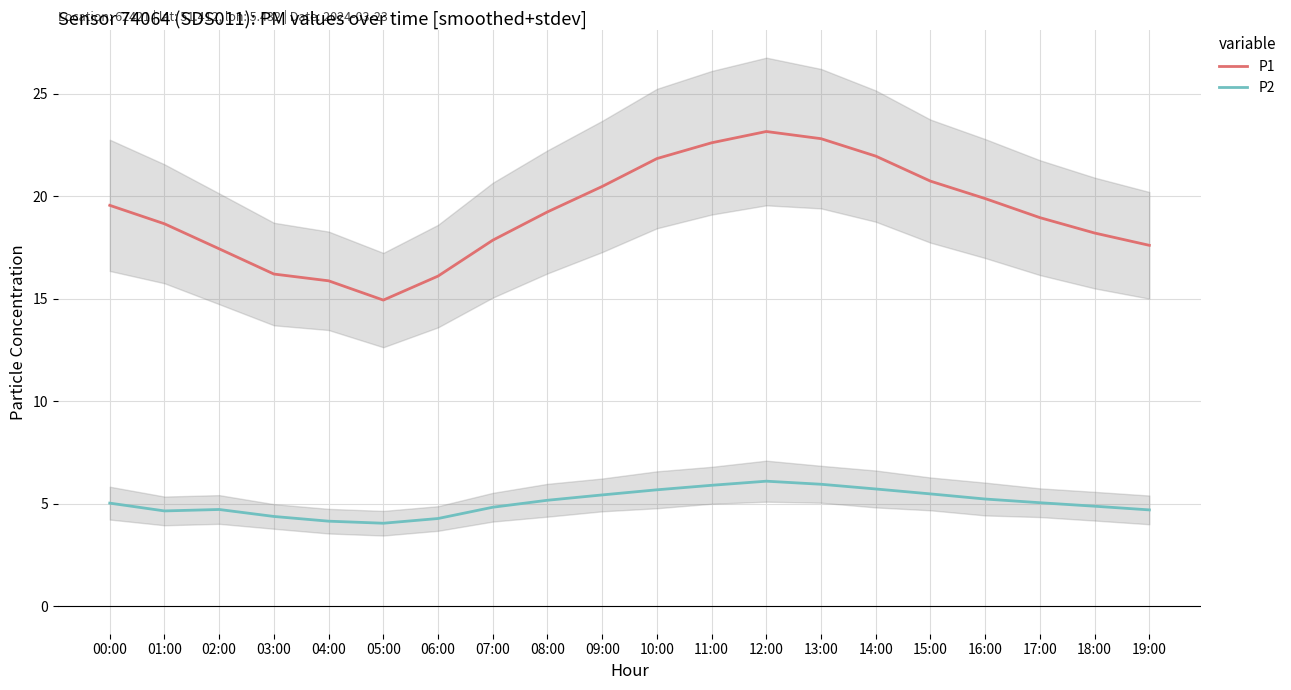

True or false: P1 has a value of 22.6 at 11:00.

True